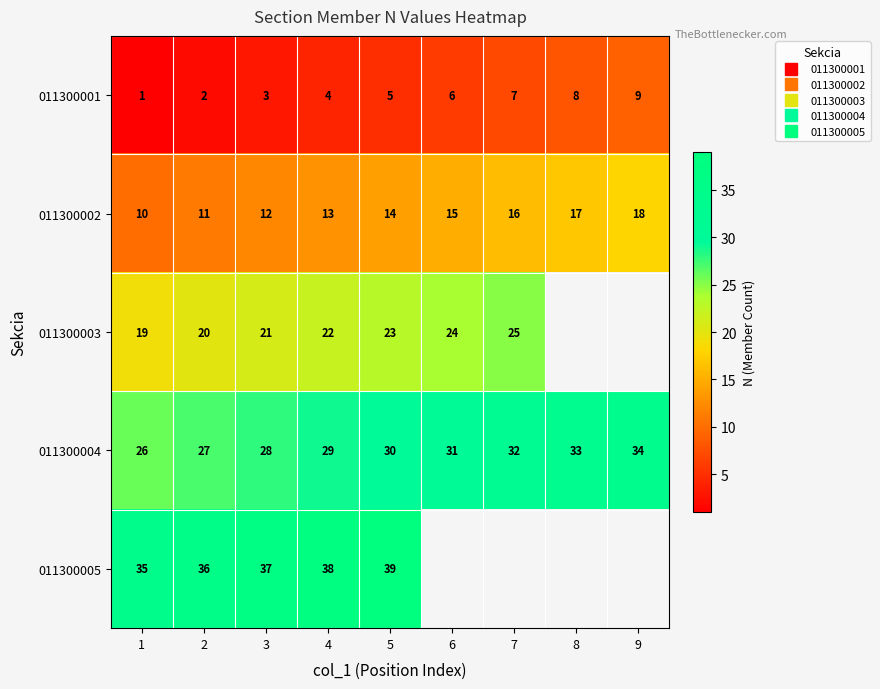

Count the number of data series in this chart.

5